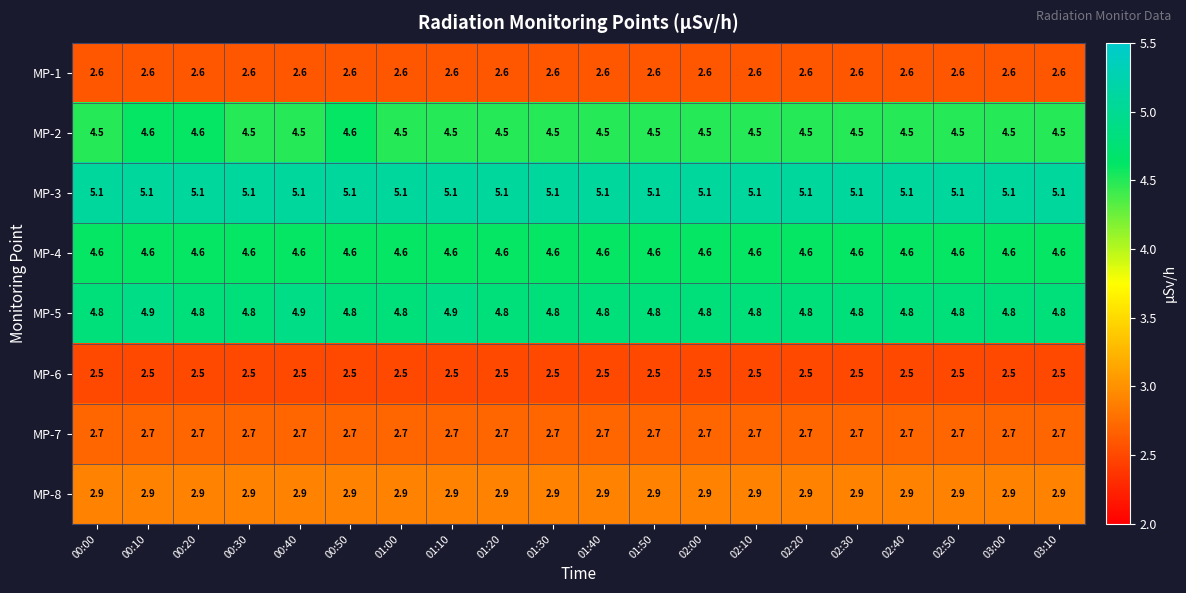

At 01:50, list the series in order from largest to smallest.

MP-3, MP-5, MP-4, MP-2, MP-8, MP-7, MP-1, MP-6